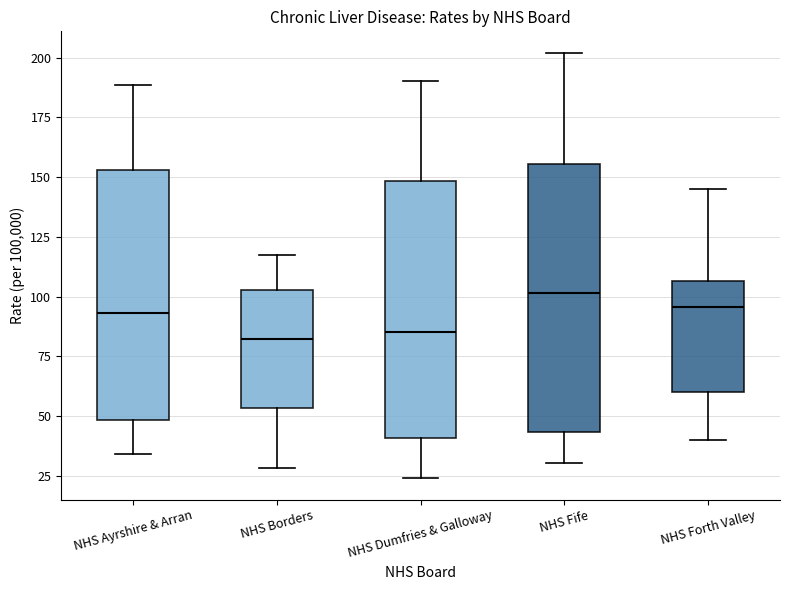

Where is the lower edge of the box for NHS Forth Valley on the y-axis? The values are not printed on the chart, so give them approximately, as read against the axis.

60